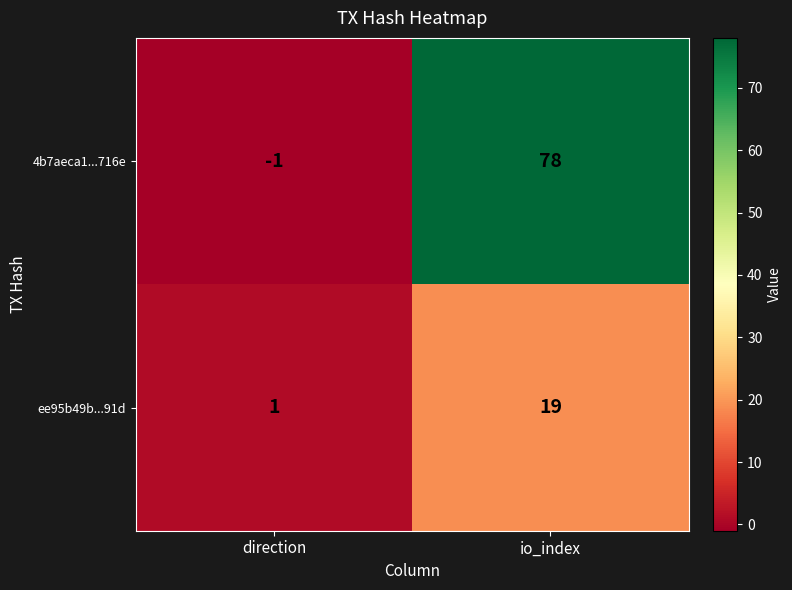

Which series has the largest total across all categories?

4b7aeca1...716e